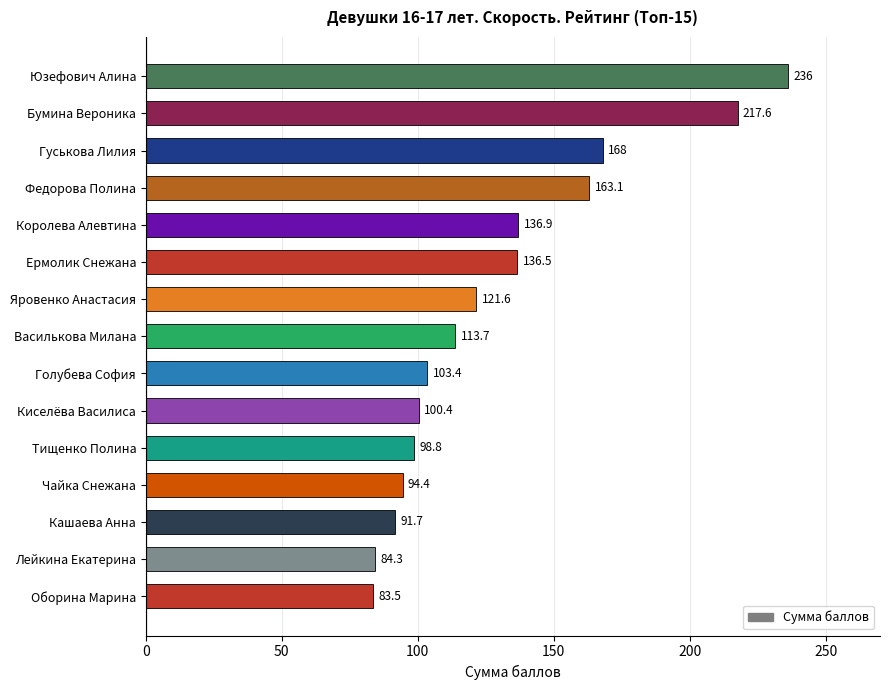

The value at Яровенко Анастасия is 121.6. True or false?

True